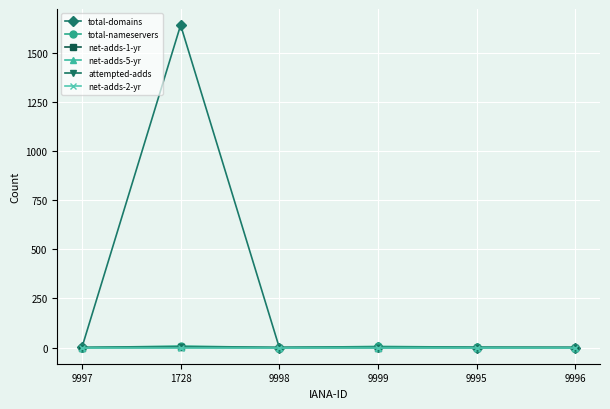

Which series has the largest total across all categories?

total-domains